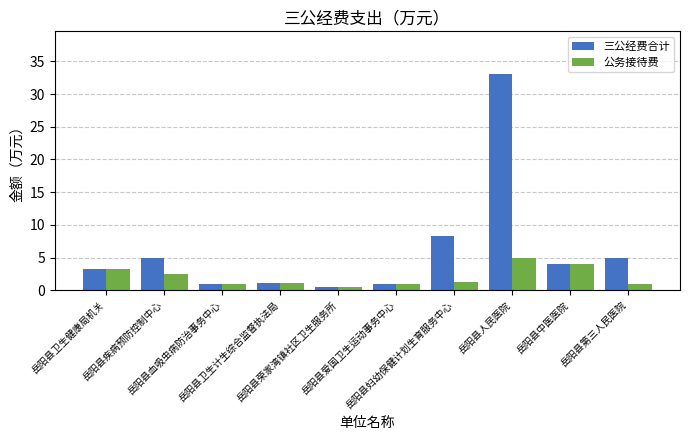

What position from the right is 岳阳县第三人民医院?

1